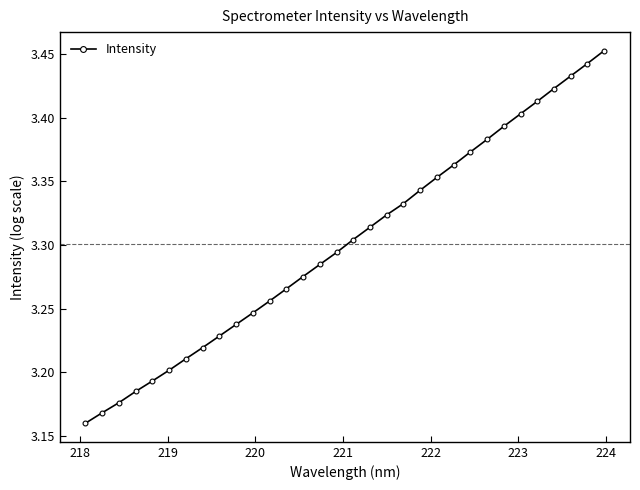

What is the sum of all values?

105.7